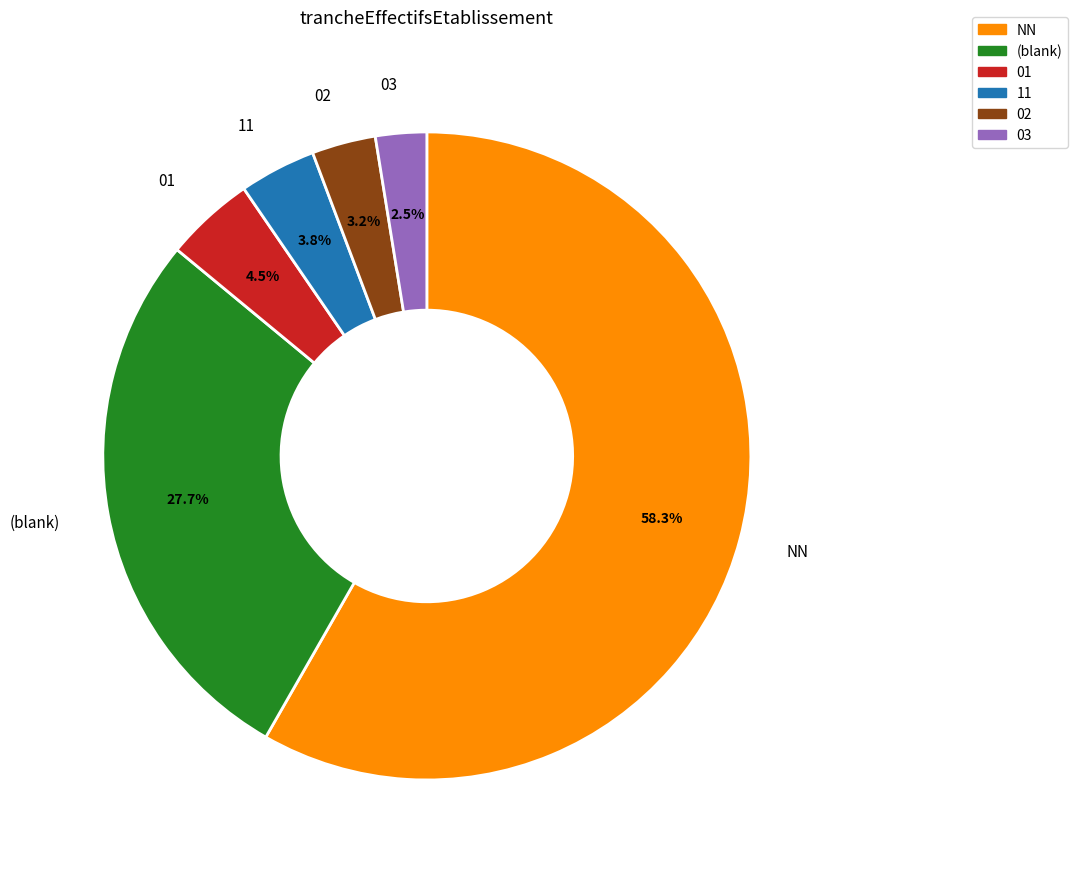

How many segments does this pie chart have?

6